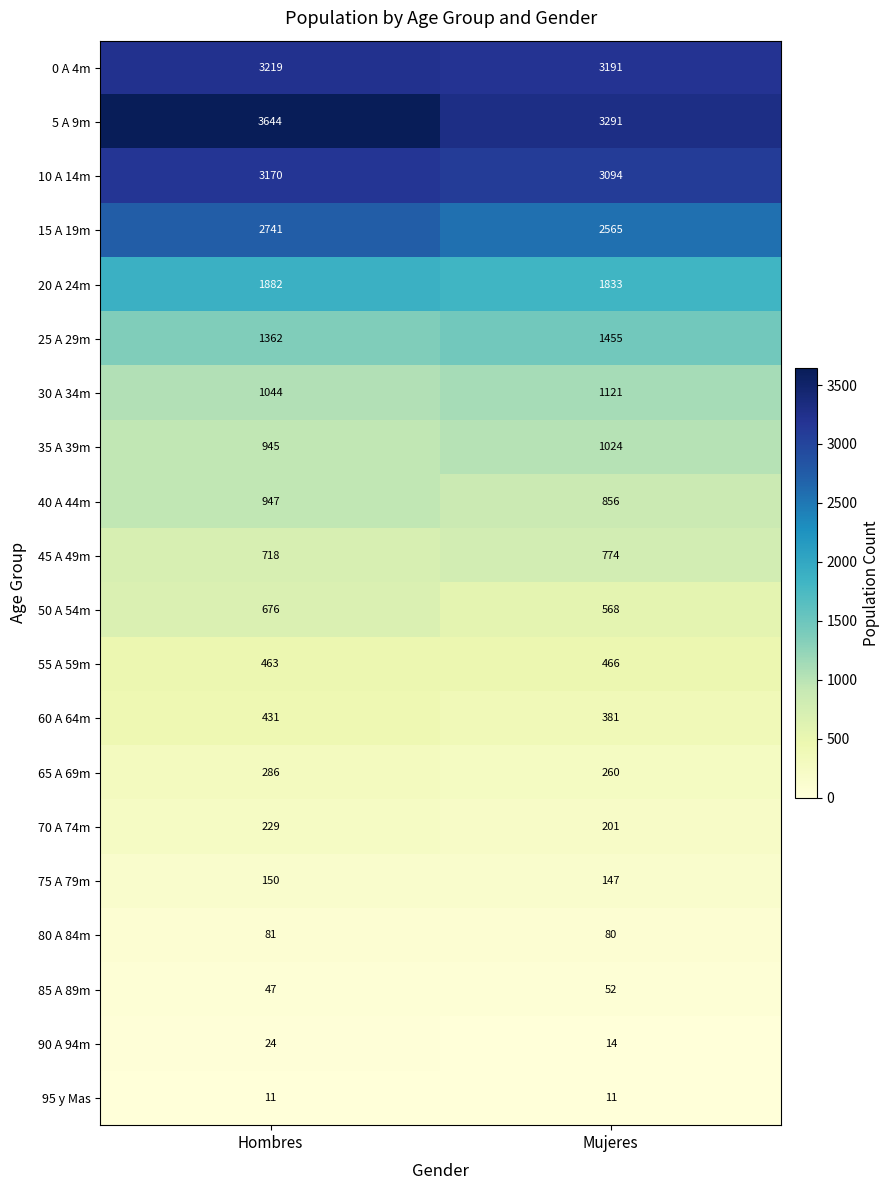

What is the sum of all 10 A 14m values?

6264